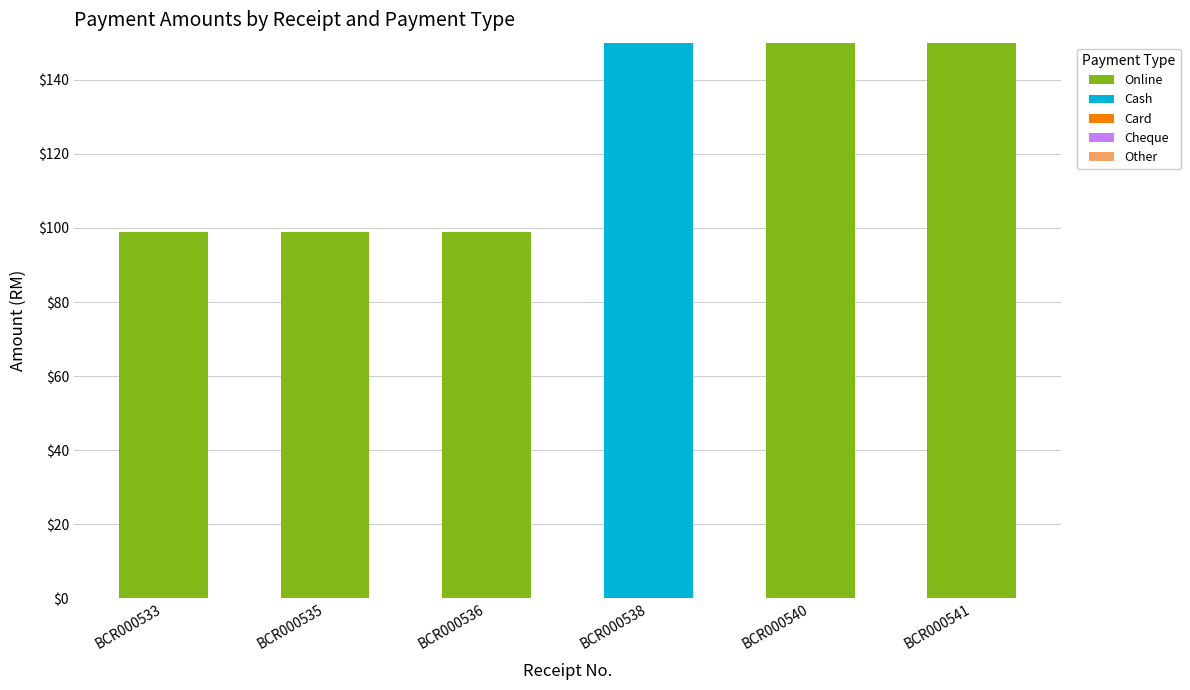

Is it true that Online equals 99 at BCR000533?

True